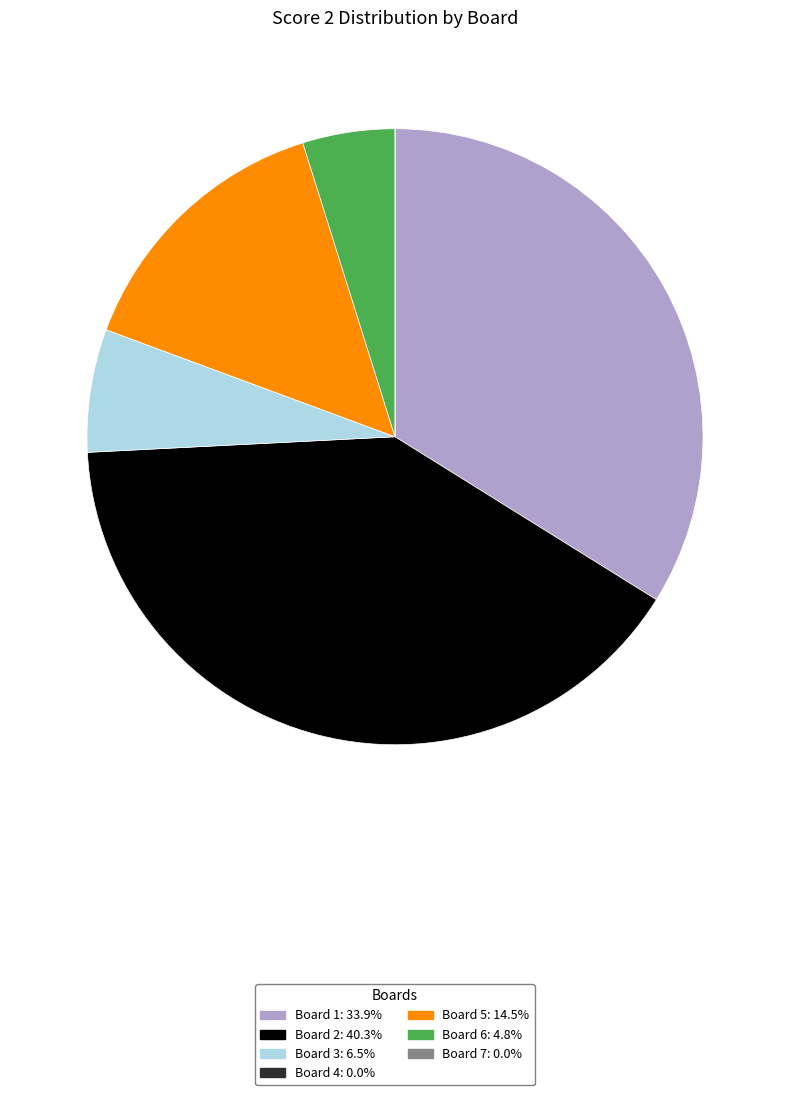

Approximately how many times larger is the value at Board 3 compared to Board 2?

0.2